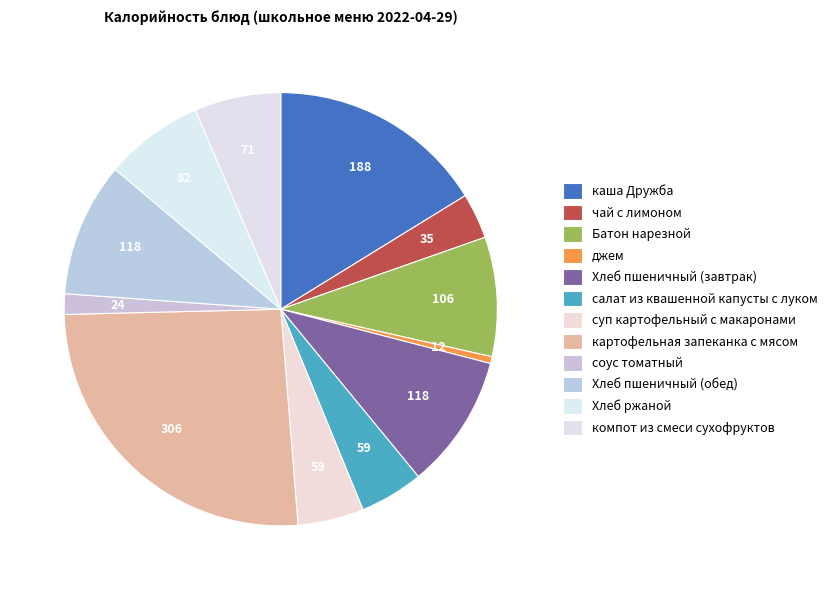

How many segments does this pie chart have?

12